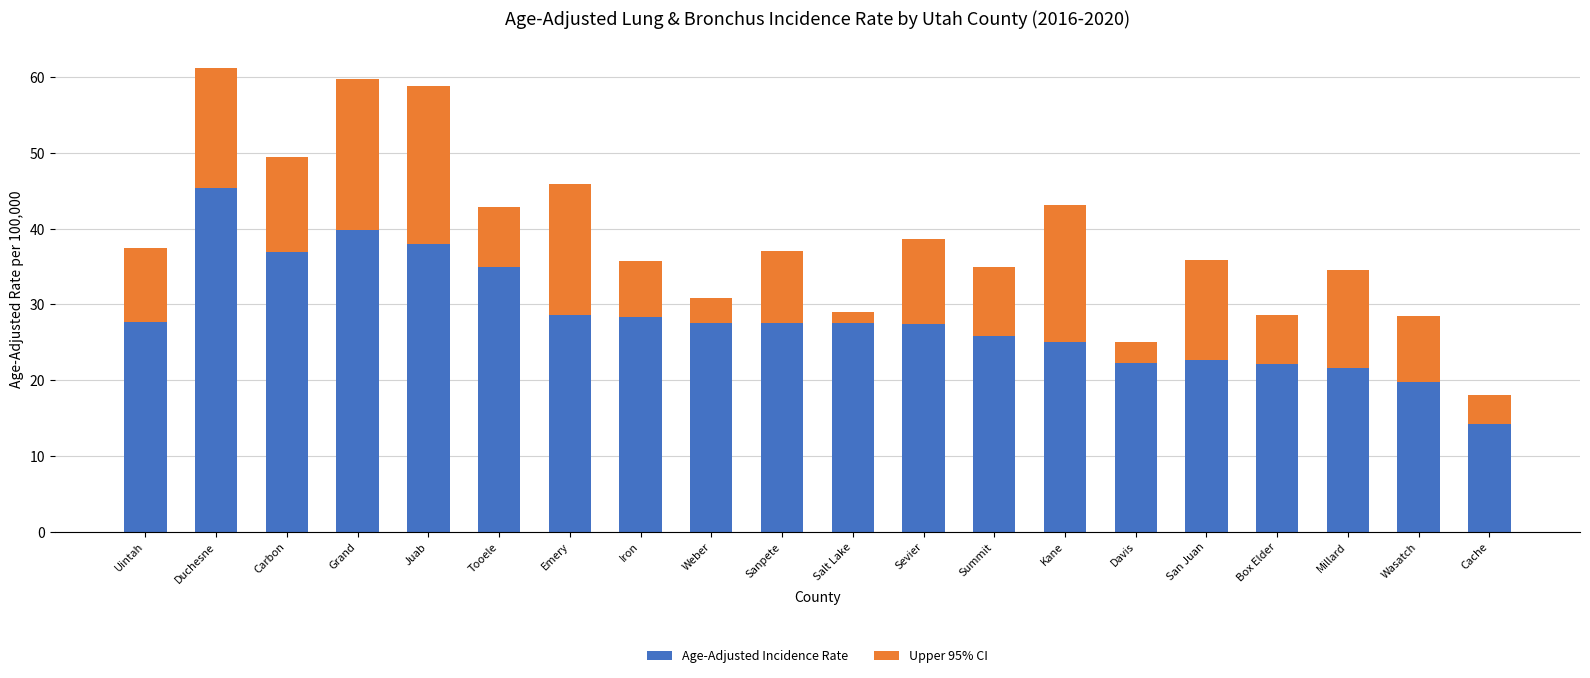

What is the difference between the maximum and minimum values in the Age-Adjusted Incidence Rate series?

31.2